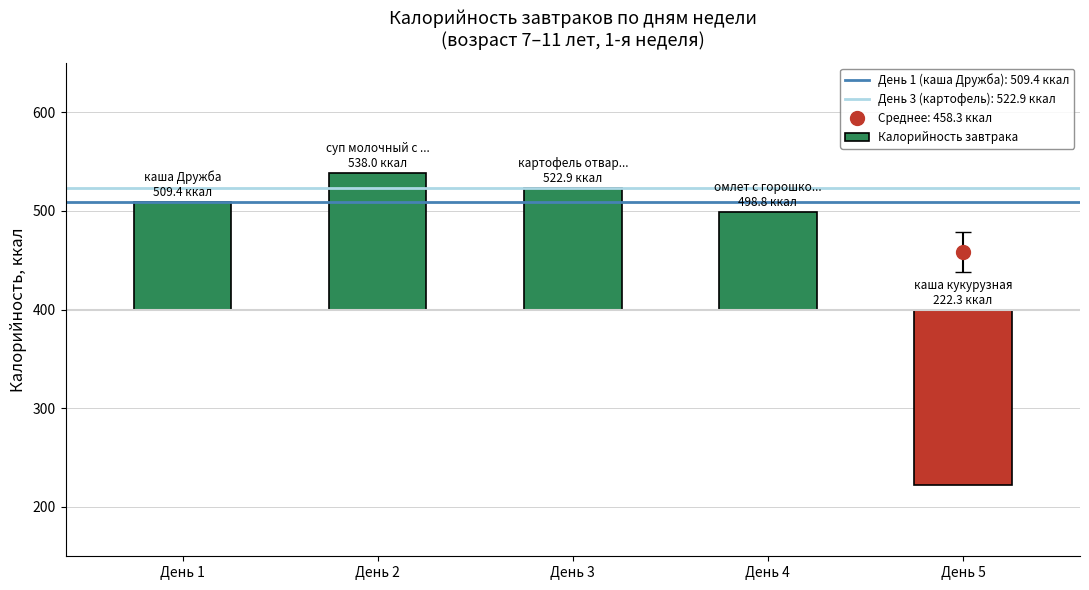

Rank the categories by value from highest to lowest.

День 2, День 3, День 1, День 4, День 5